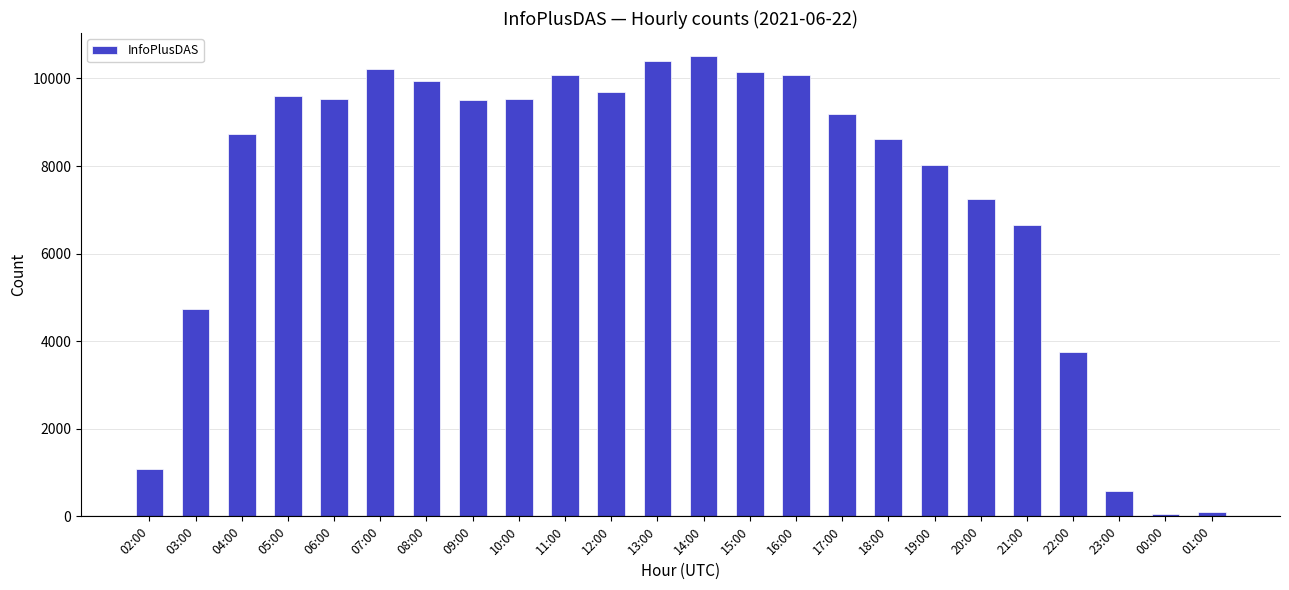

What is the greatest value displayed?

10512